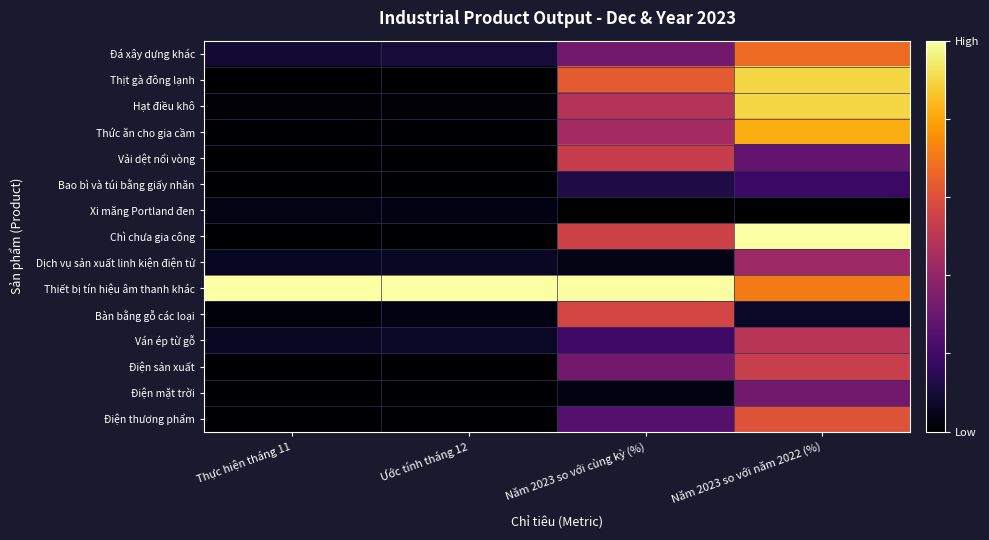

Rank the series by their maximum value, from lowest to highest.

Xi măng Portland đen, Bao bì và túi bằng giấy nhăn, Điện mặt trời, Dịch vụ sản xuất linh kiện điện tử, Ván ép từ gỗ, Vải dệt nổi vòng, Điện sản xuất, Bàn bằng gỗ các loại, Điện thương phẩm, Đá xây dựng khác, Thức ăn cho gia cầm, Hạt điều khô, Thịt gà đông lạnh, Chì chưa gia công, Thiết bị tín hiệu âm thanh khác